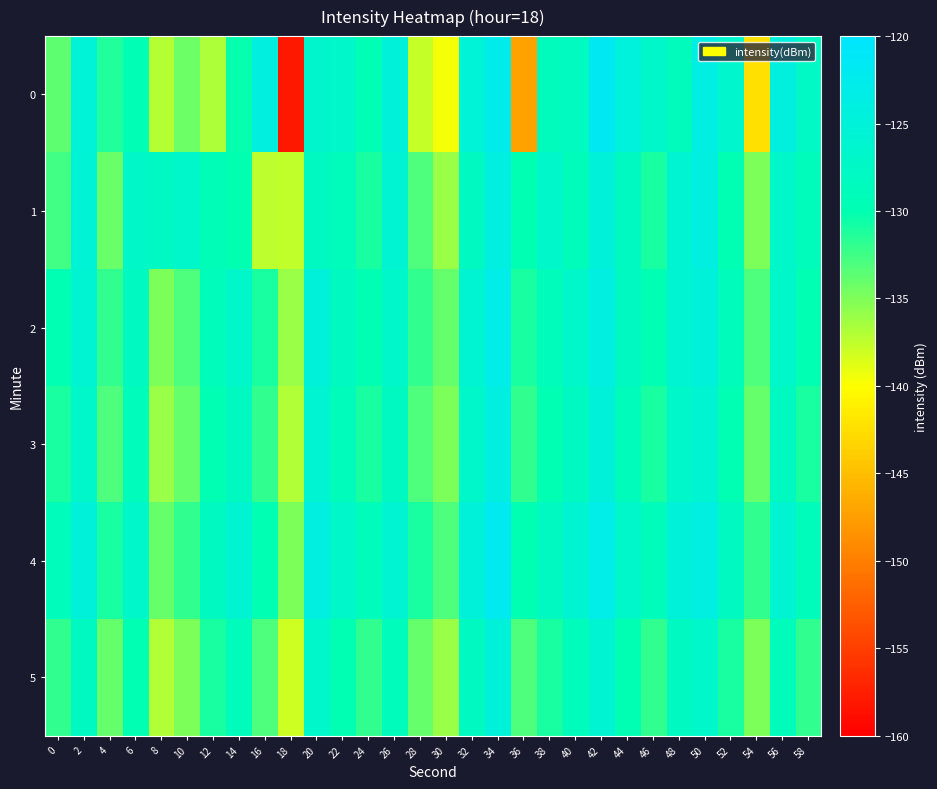

What is the difference between the highest and lowest values at 14?

4.2